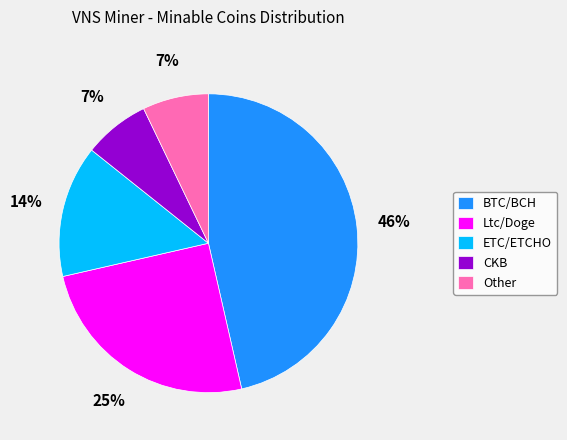

Which slice is the largest?

BTC/BCH